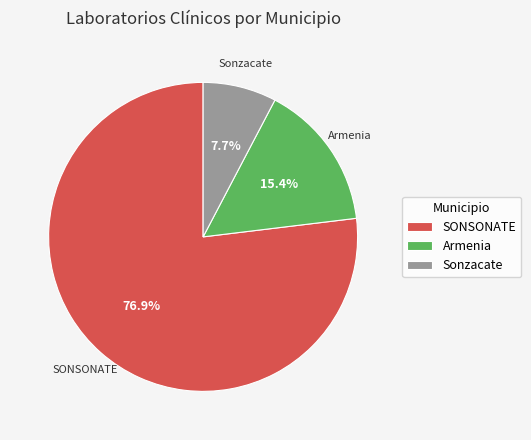

What is the ratio of the value at Sonzacate to the value at SONSONATE?

0.1